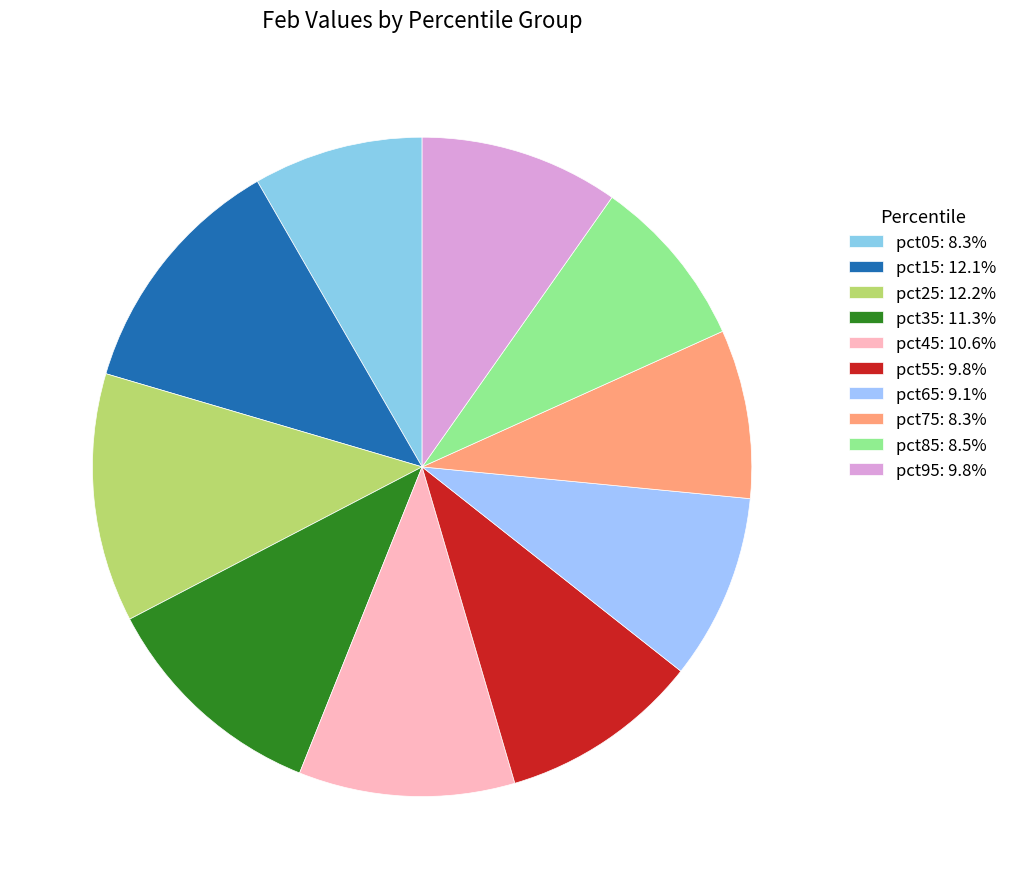

Which has a higher value, pct95 or pct45?

pct45